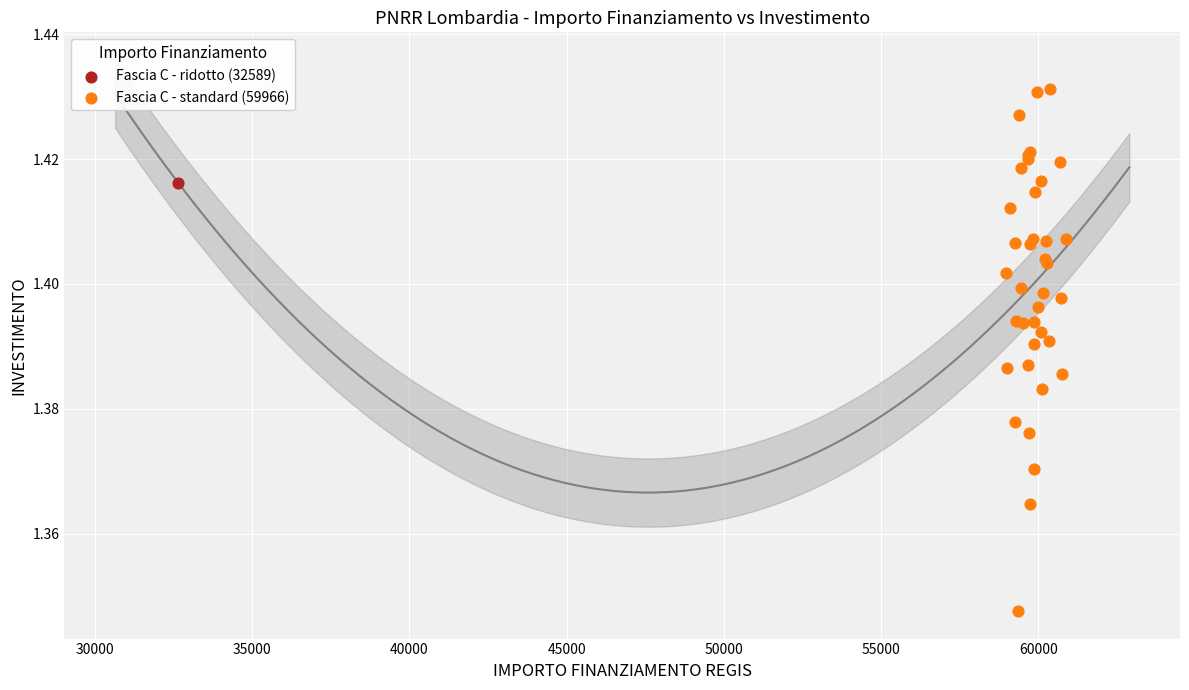

What are all the series names shown in the legend?

Fascia C - ridotto (32589), Fascia C - standard (59966)